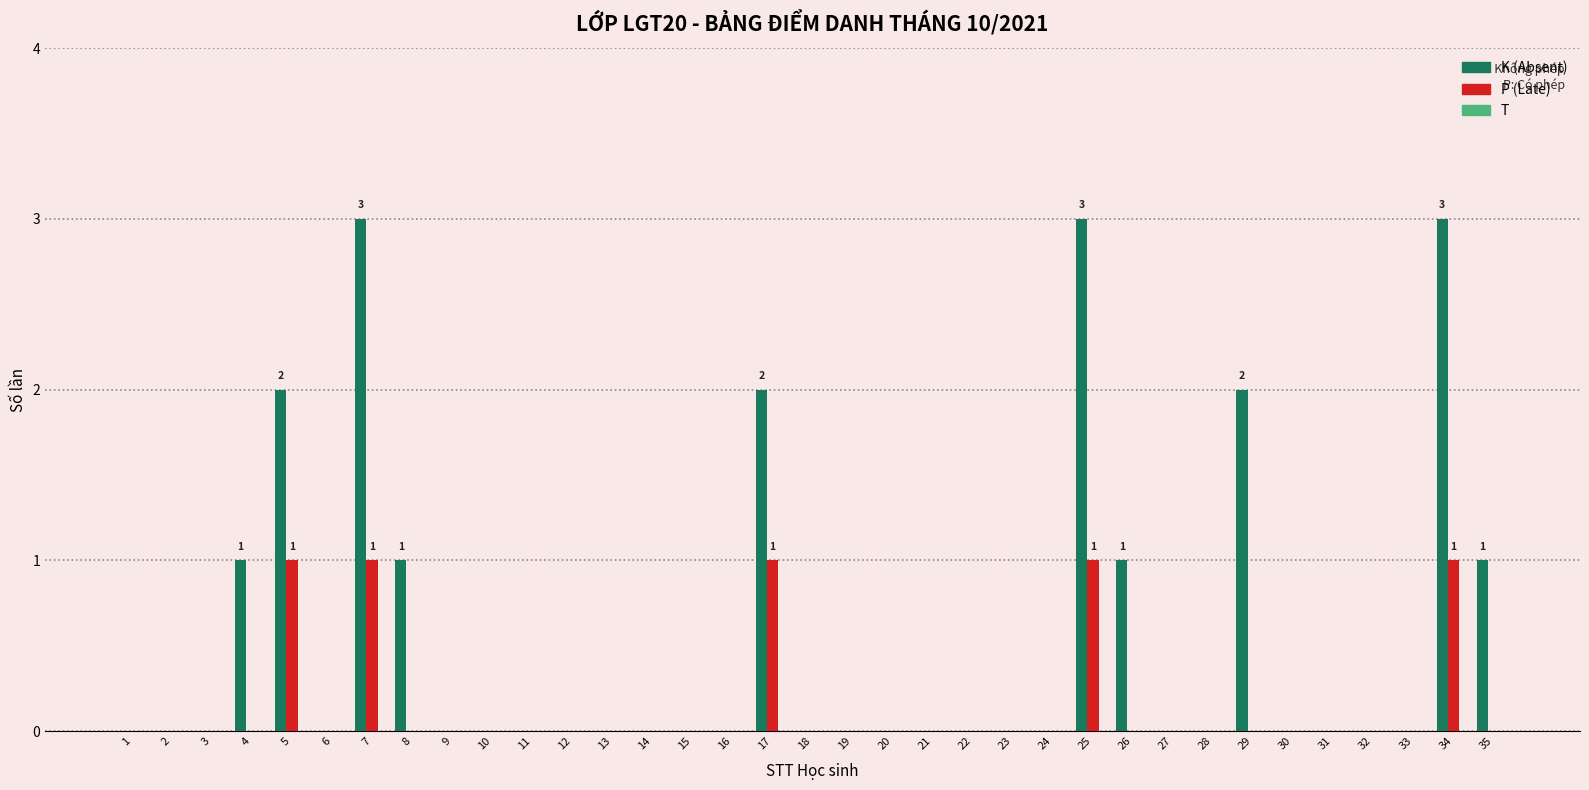

What is the maximum value for K (Absent)?

3